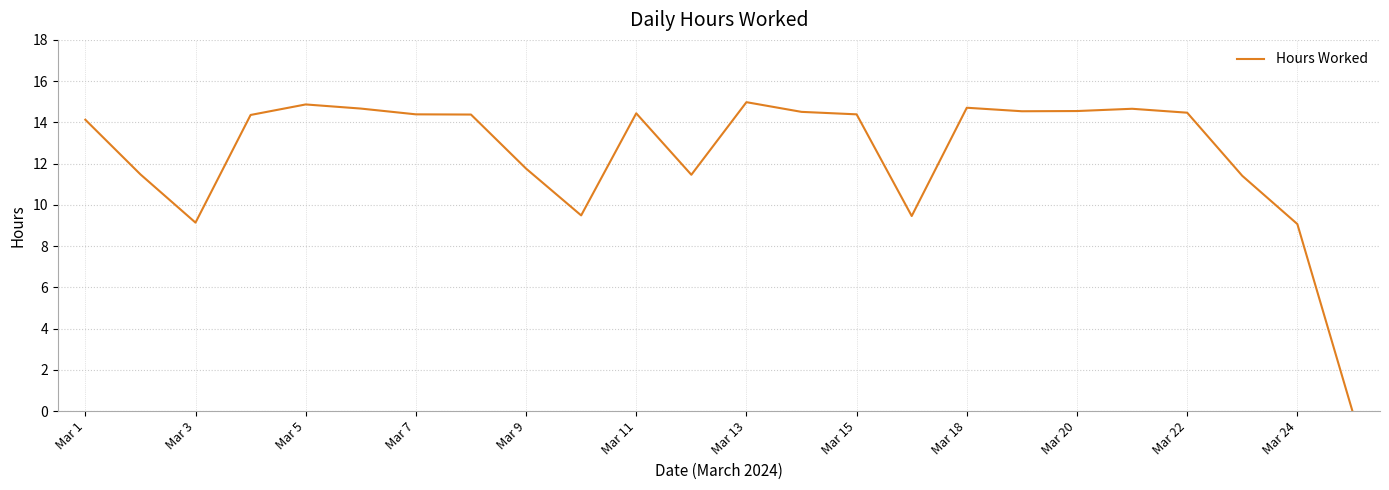

Does the chart have visible grid lines?

Yes